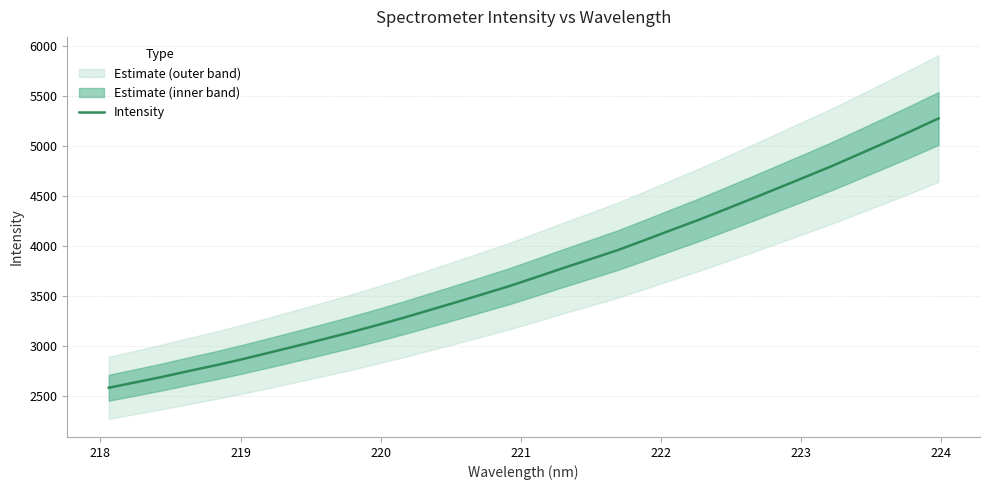

What is the lowest value of the Intensity series?

2586.5